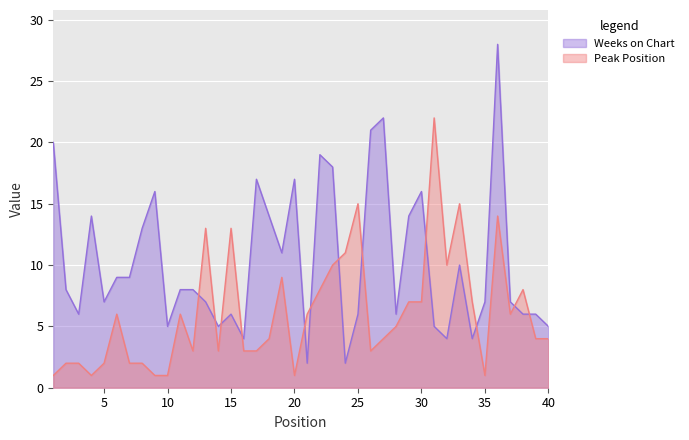

Rank the categories by Peak Position value from highest to lowest.

31, 25, 33, 36, 13, 15, 24, 23, 32, 19, 22, 38, 29, 30, 34, 6, 11, 21, 37, 28, 18, 27, 39, 40, 12, 14, 16, 17, 26, 2, 3, 5, 7, 8, 1, 4, 9, 10, 20, 35